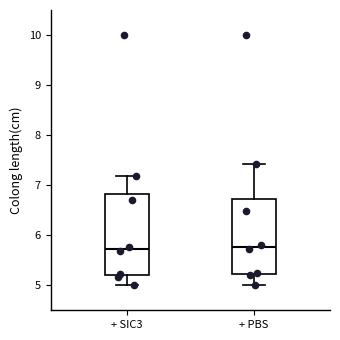

Reading left to right, read every box against the y-axis: the position of its median line, the range the box covers, and the ends of its whiskers. The values are not printed on the chart, so give them approximately, as read against the axis.

+ SIC3: median 5.7, box 5.2 to 6.8, whiskers 5.0 to 7.2
+ PBS: median 5.8, box 5.2 to 6.7, whiskers 5.0 to 7.4